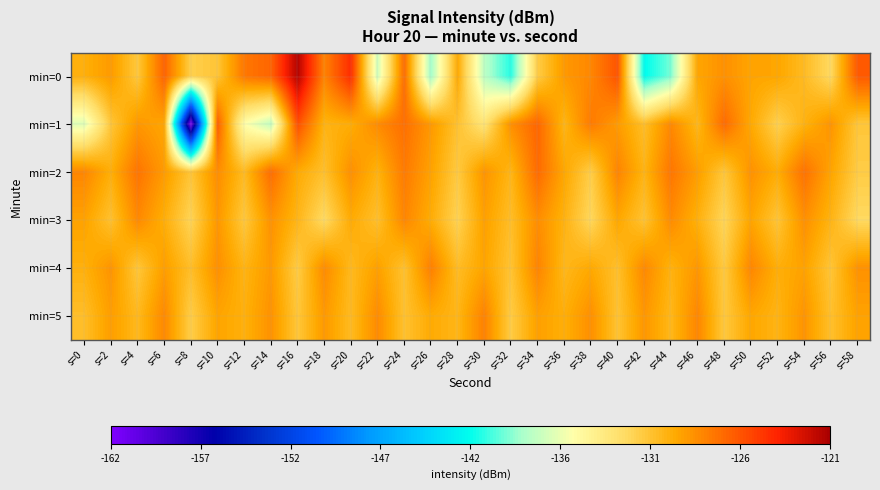

Rank the series by their maximum value, from lowest to highest.

min=3, min=5, min=4, min=2, min=1, min=0